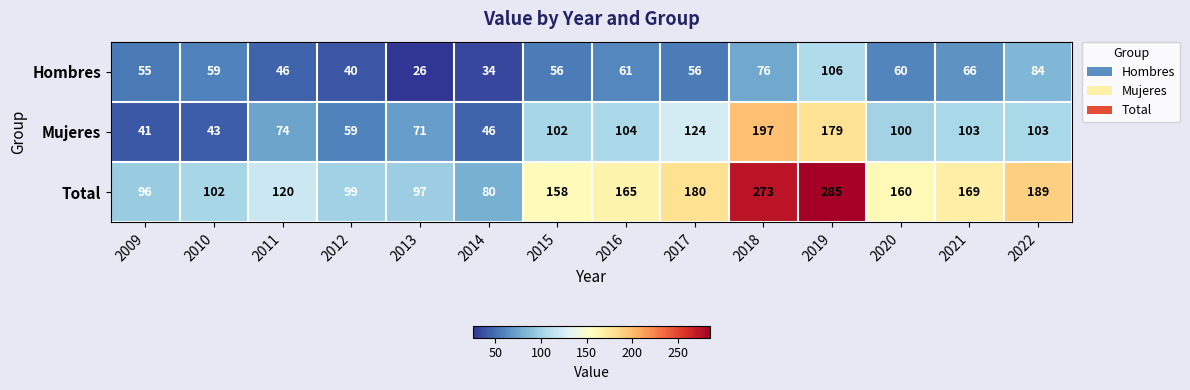

At which label is Mujeres closest to 119?

2017